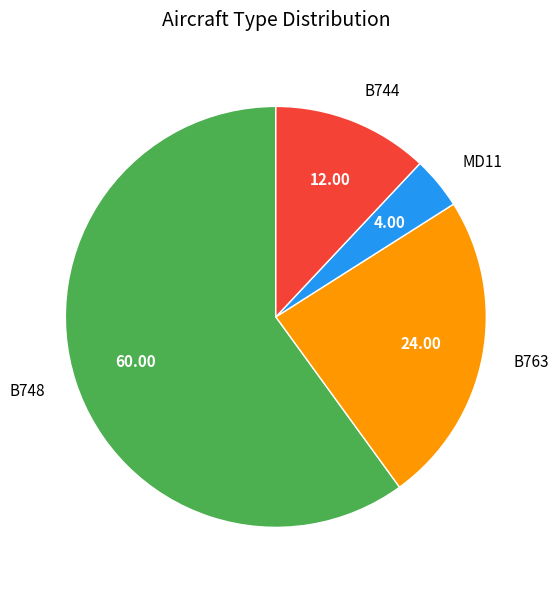

Which category accounts for the majority?

B748